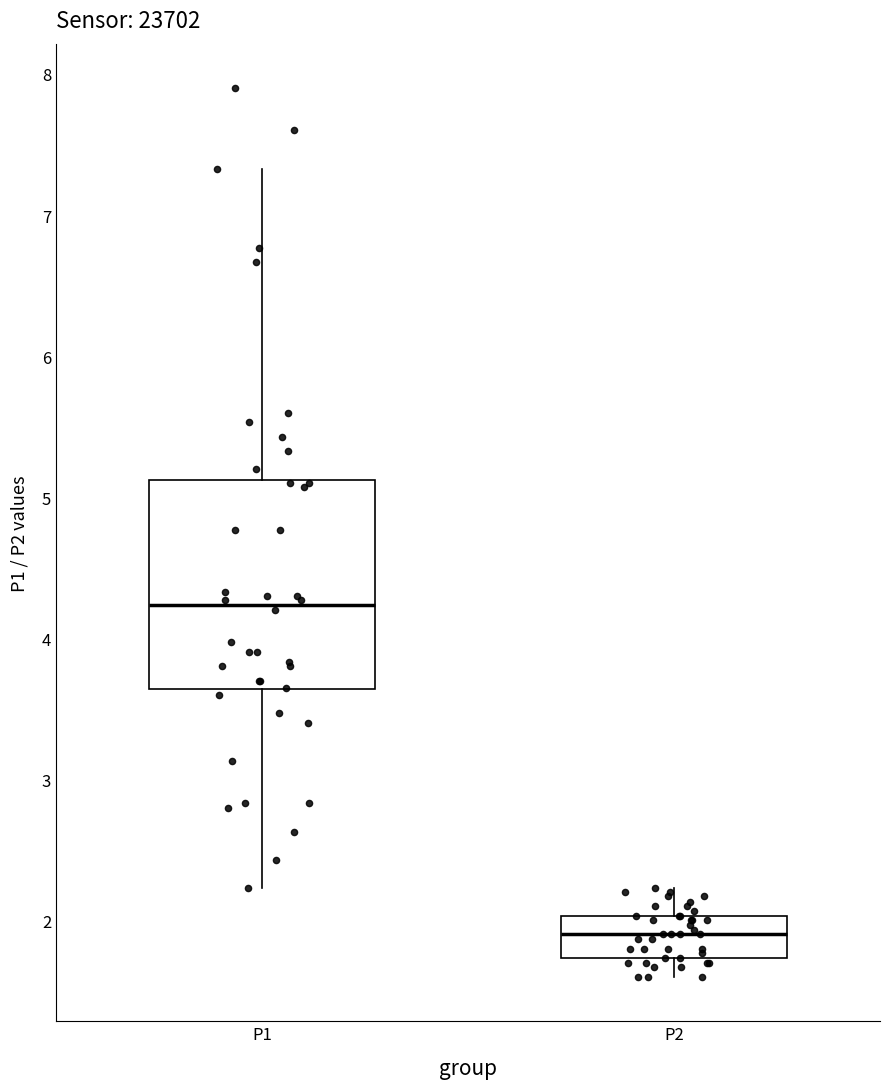

Reading left to right, transcribe this box plot: for each box, give where its median line is, the range the box spans, and where its two whiskers end, as read against the y-axis. The values are not printed on the chart, so give them approximately, as read against the axis.

P1: median 4.2, box 3.6 to 5.1, whiskers 2.2 to 7.3
P2: median 1.9, box 1.7 to 2.0, whiskers 1.6 to 2.2